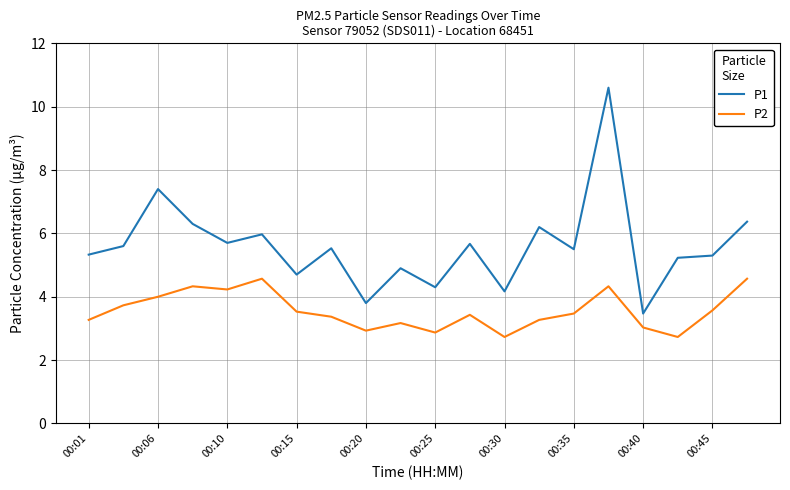

Rank the series by their maximum value, from lowest to highest.

P2, P1